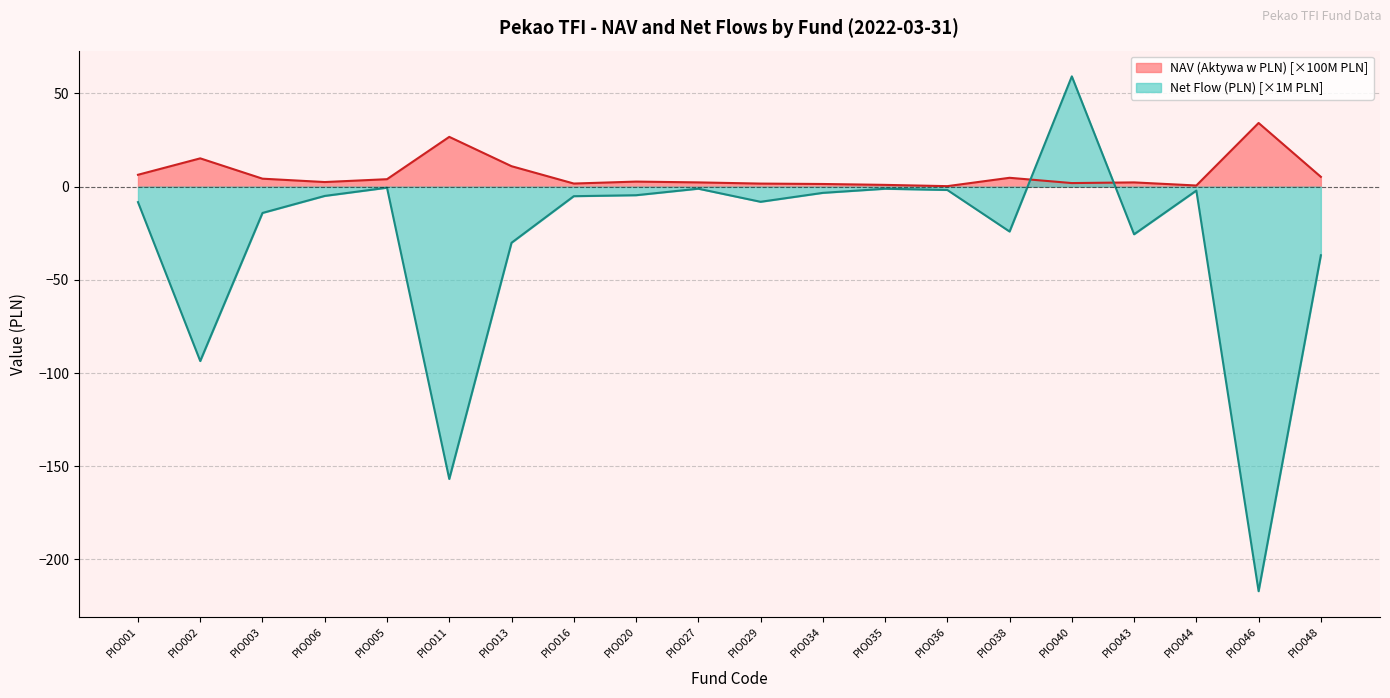

How many data points does each series have?

20